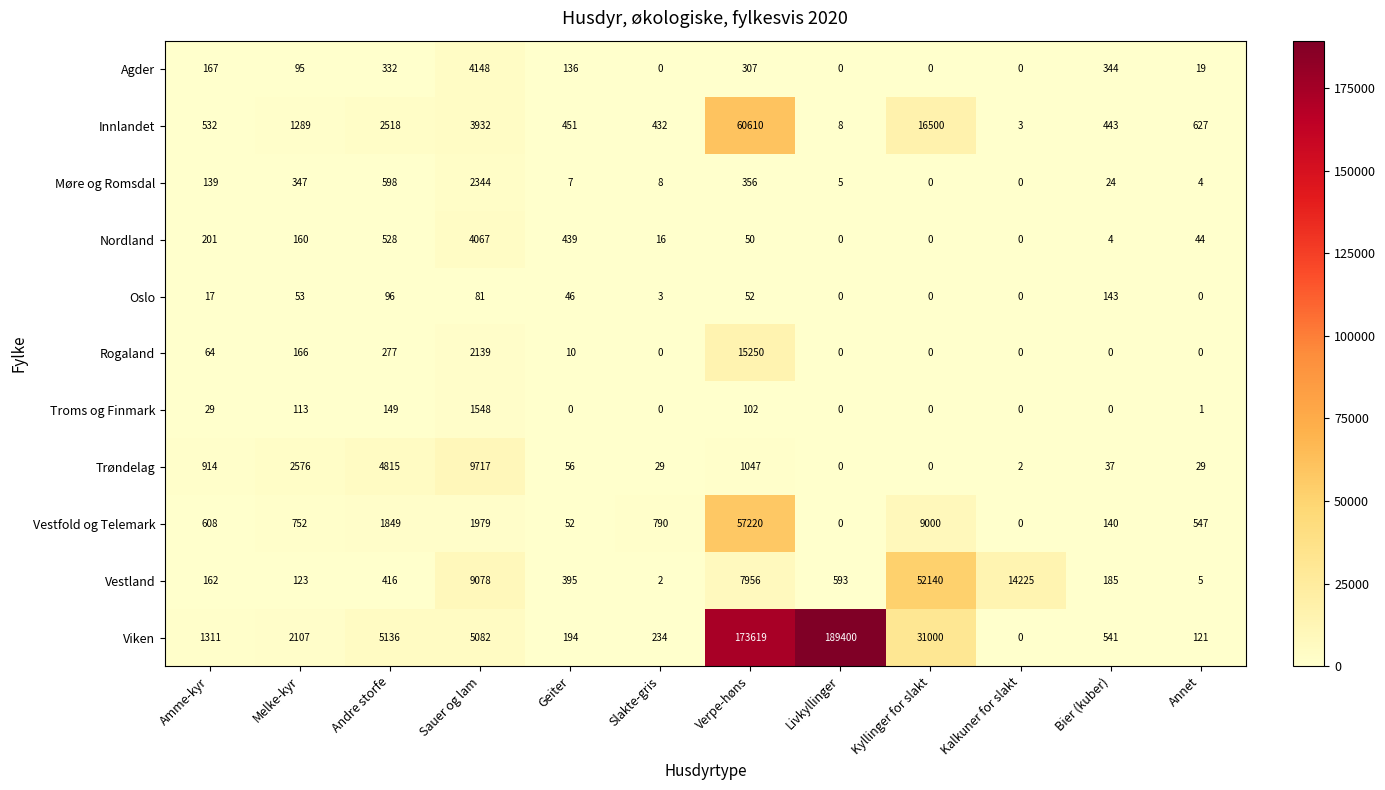

Which series has the largest range (max minus min)?

Viken